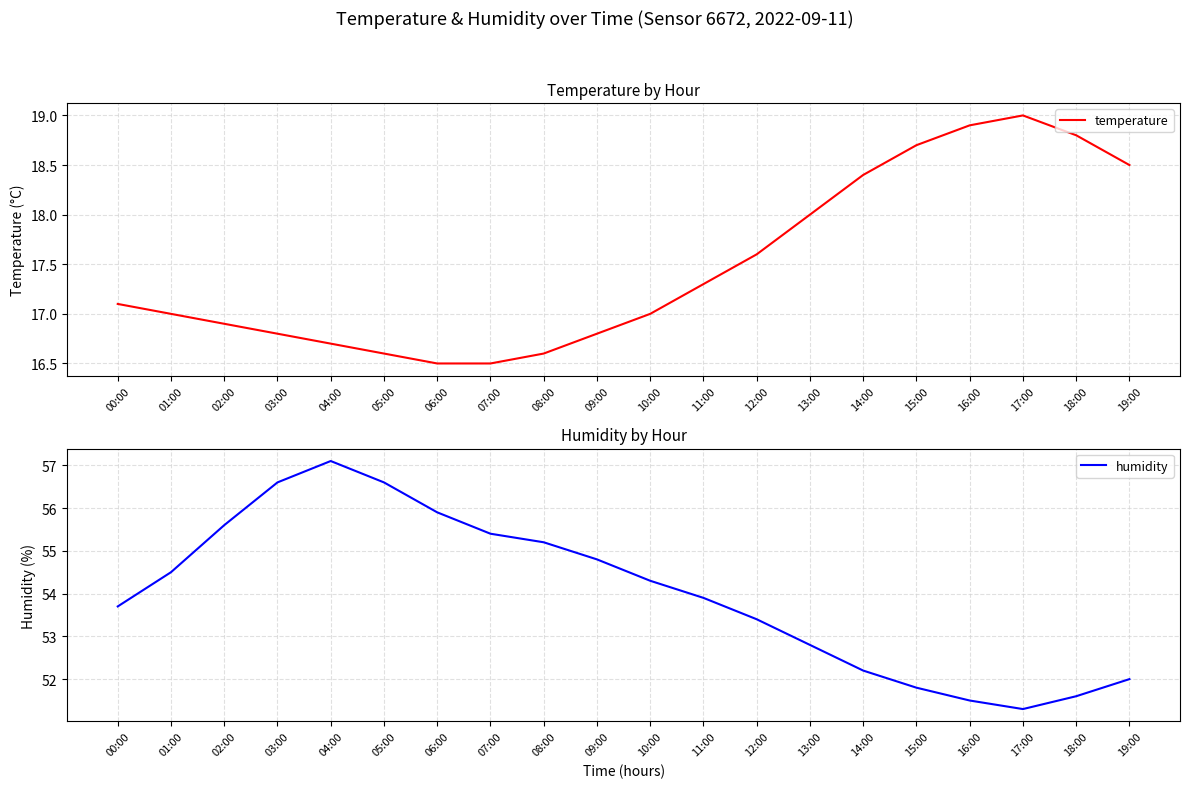

How many data points in humidity are above 54?

10